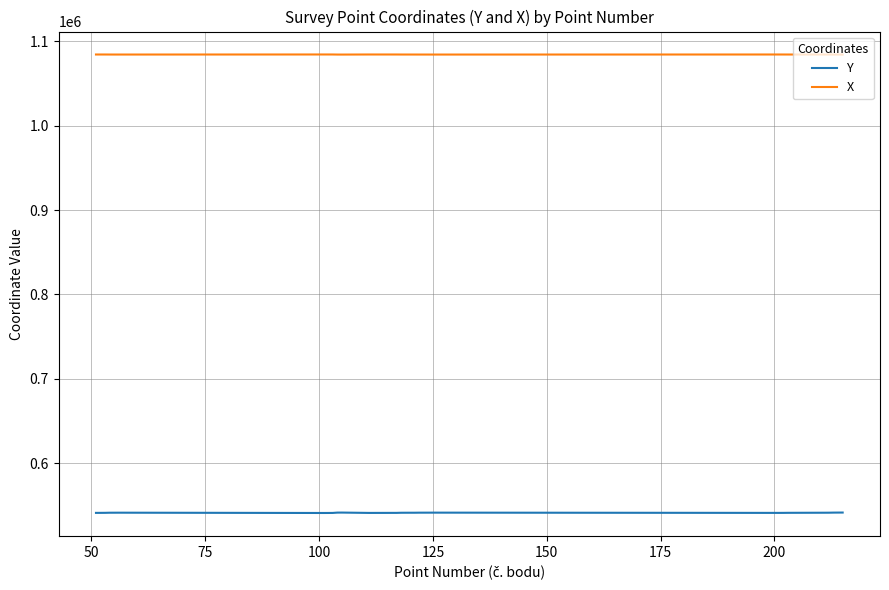

What is the greatest value displayed?

1084577.4